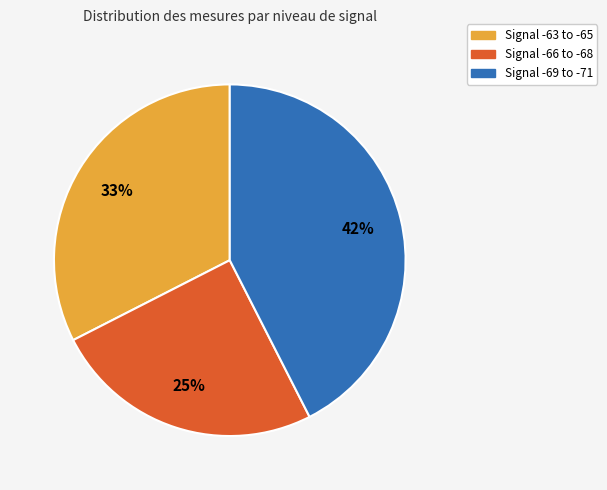

Is there a majority slice in this chart?

No